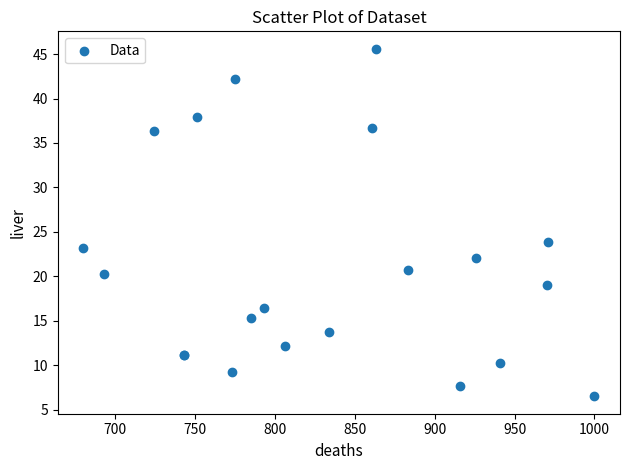

What Y value in the scatter plot is closest to 26?

23.9